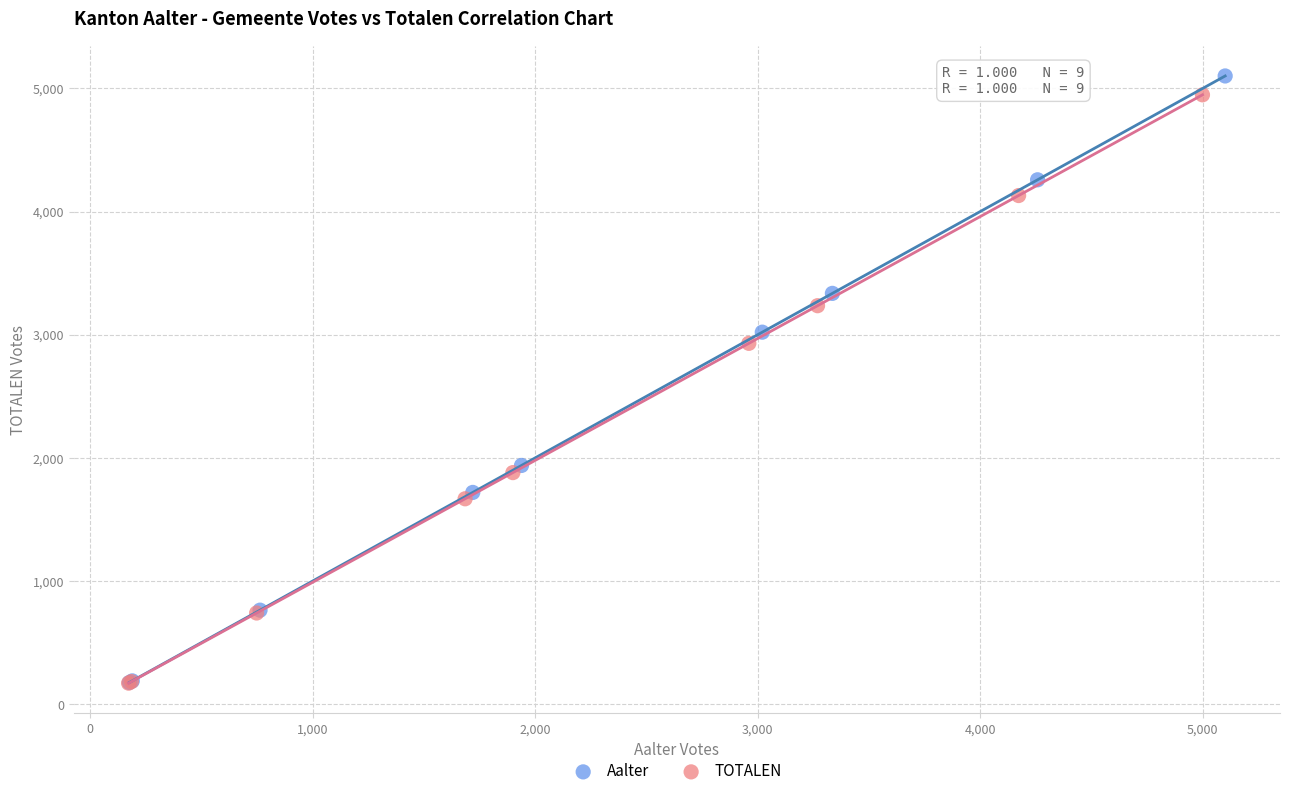

Which series has the widest spread of Y values?

Aalter